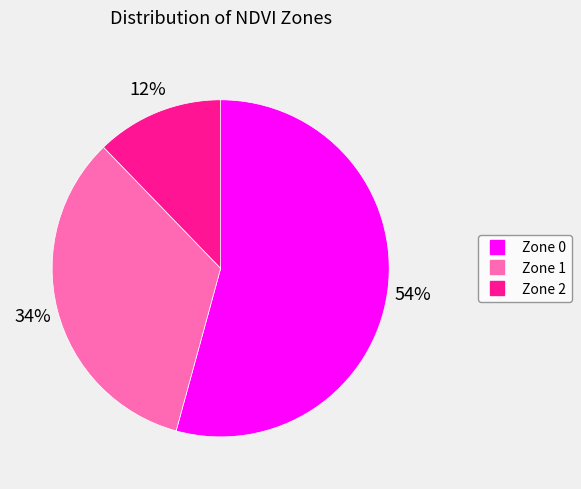

To the nearest percent, what is the difference between the largest and smallest slice percentages?

42%